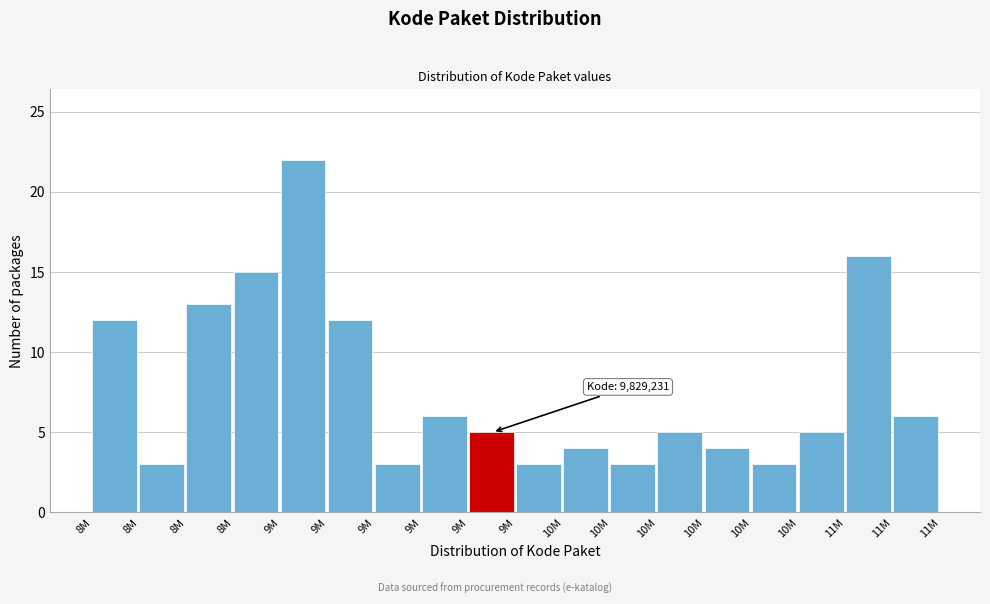

Does the chart contain any negative values?

No